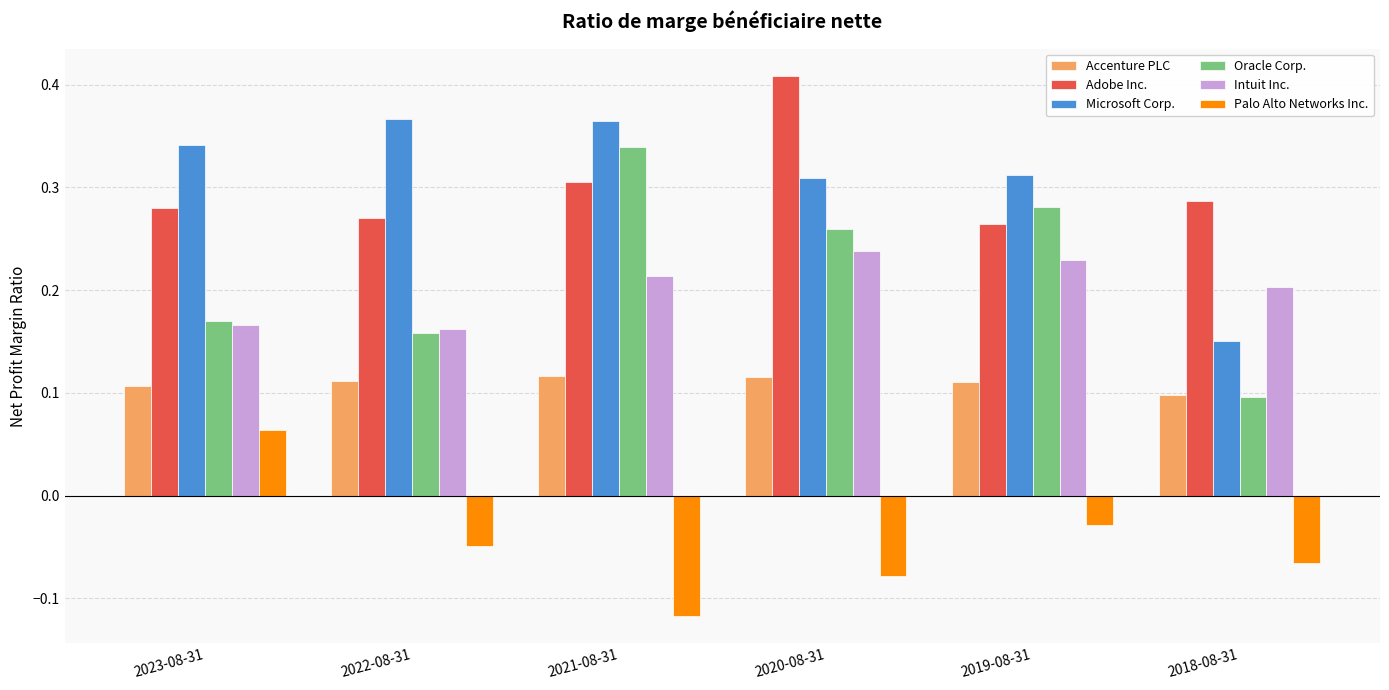

At which label does Palo Alto Networks Inc. first exceed 0?

2023-08-31